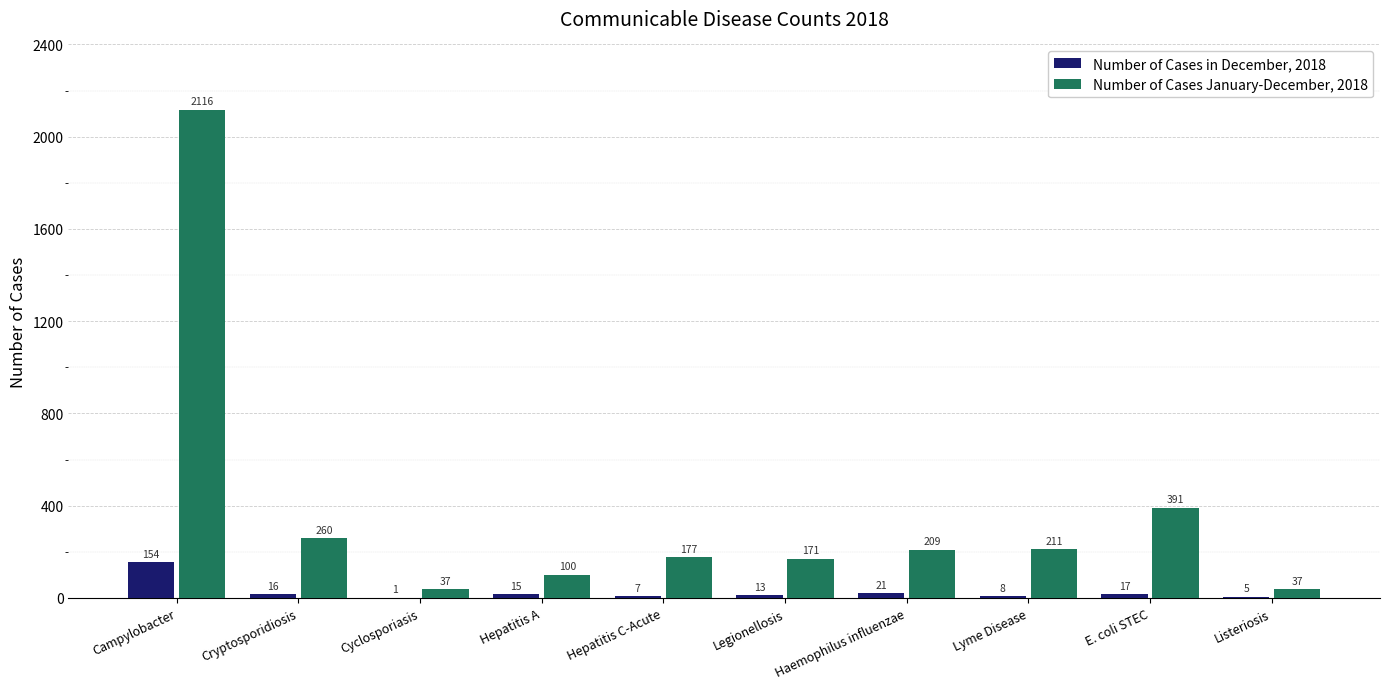

Is the value of Number of Cases January-December, 2018 at Hepatitis C-Acute greater than the value of Number of Cases in December, 2018 at E. coli STEC?

Yes